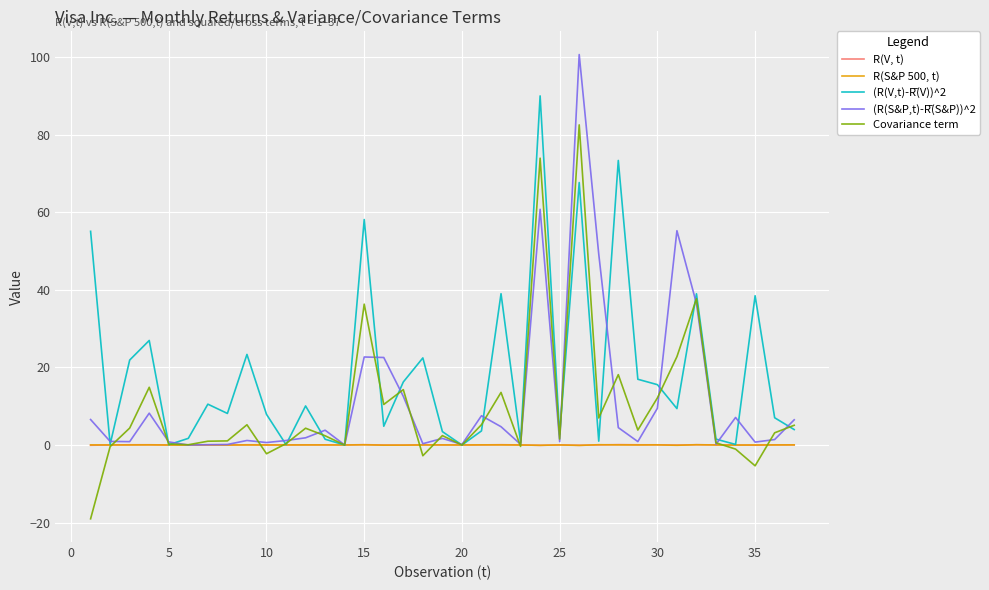

Does the chart display data point markers on the line(s)?

No